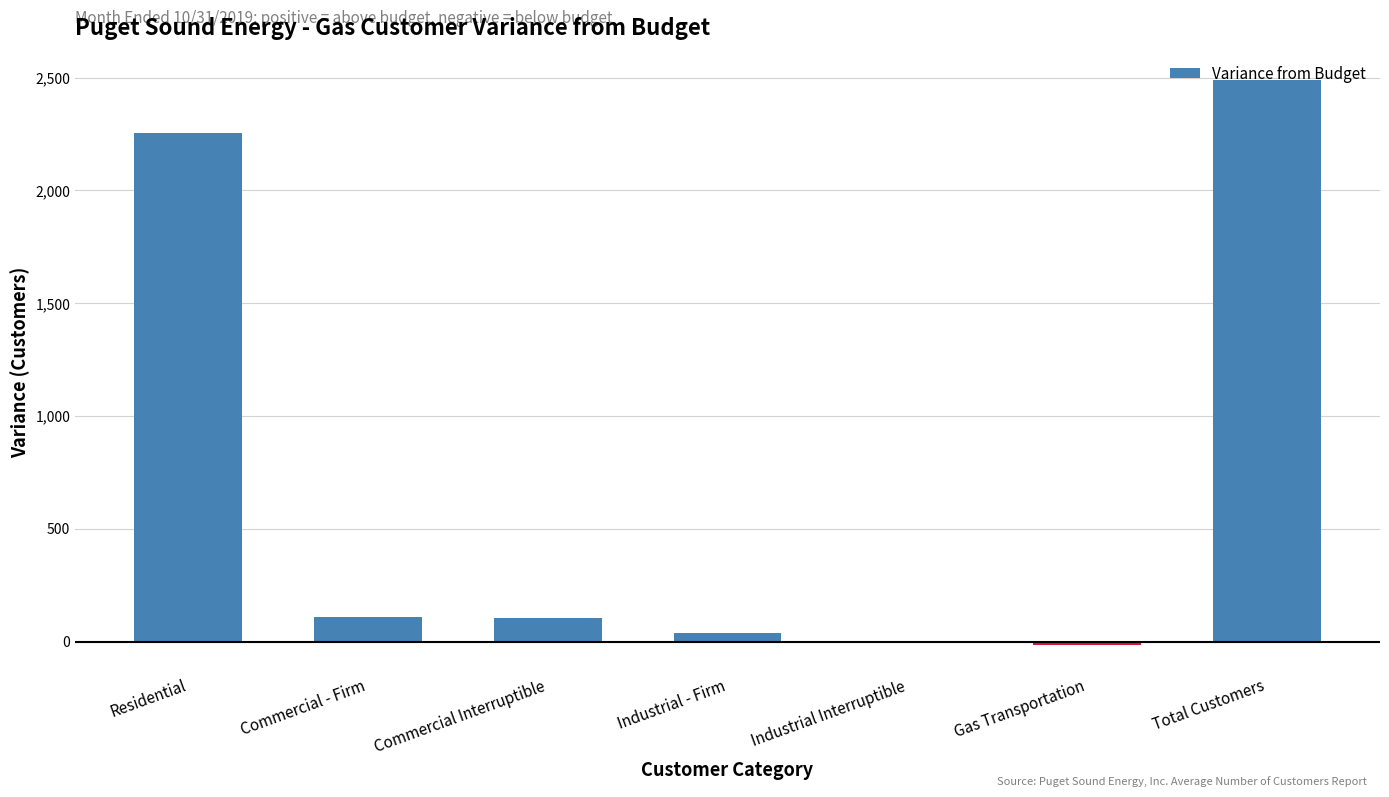

Are the bars horizontal?

No